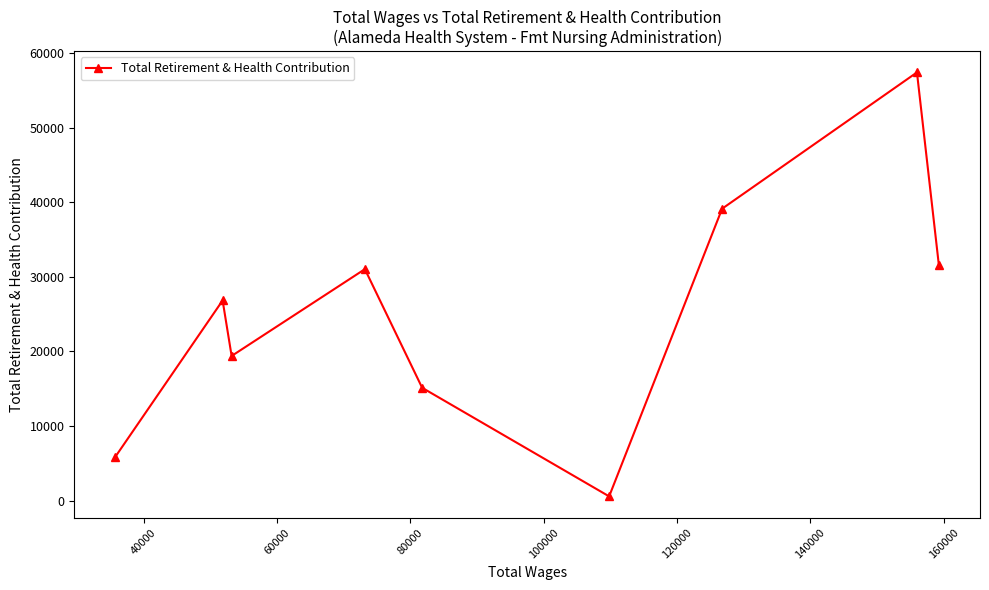

What is the sum of all values?

227033